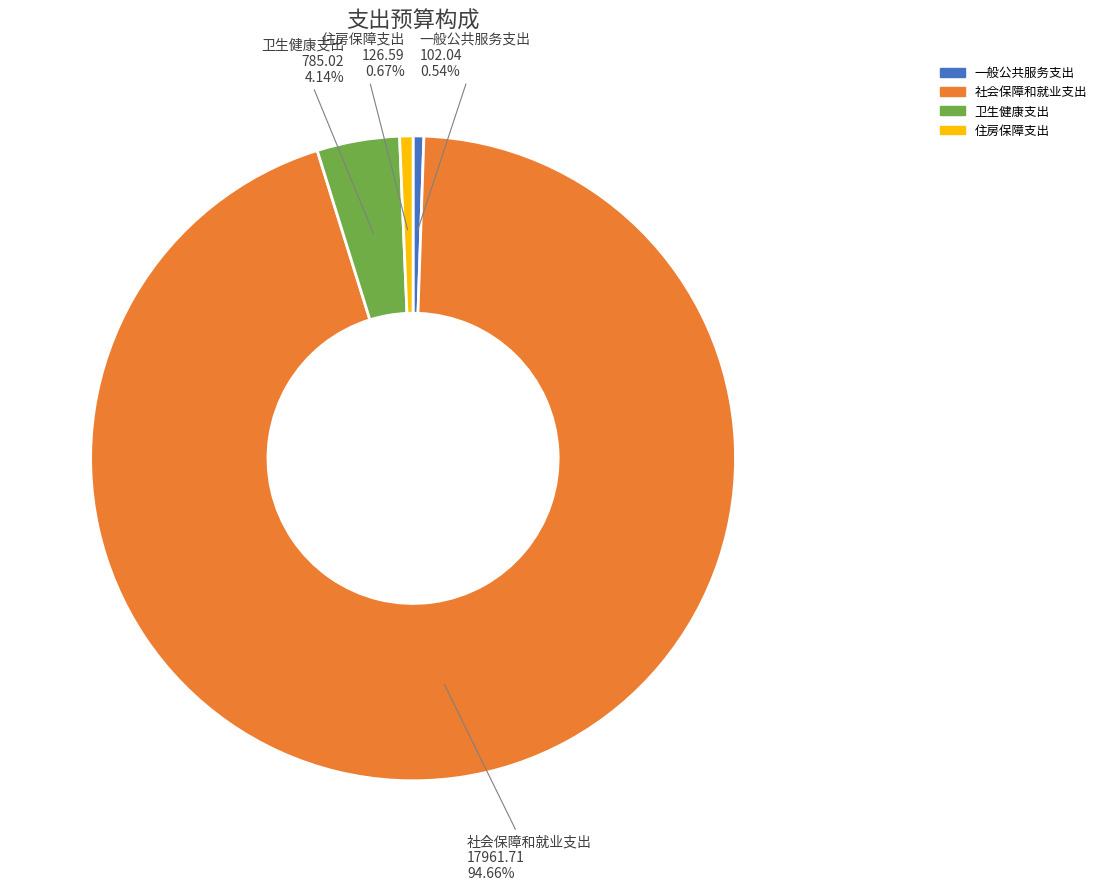

The 住房保障支出 slice represents 6% of the pie. True or false?

False